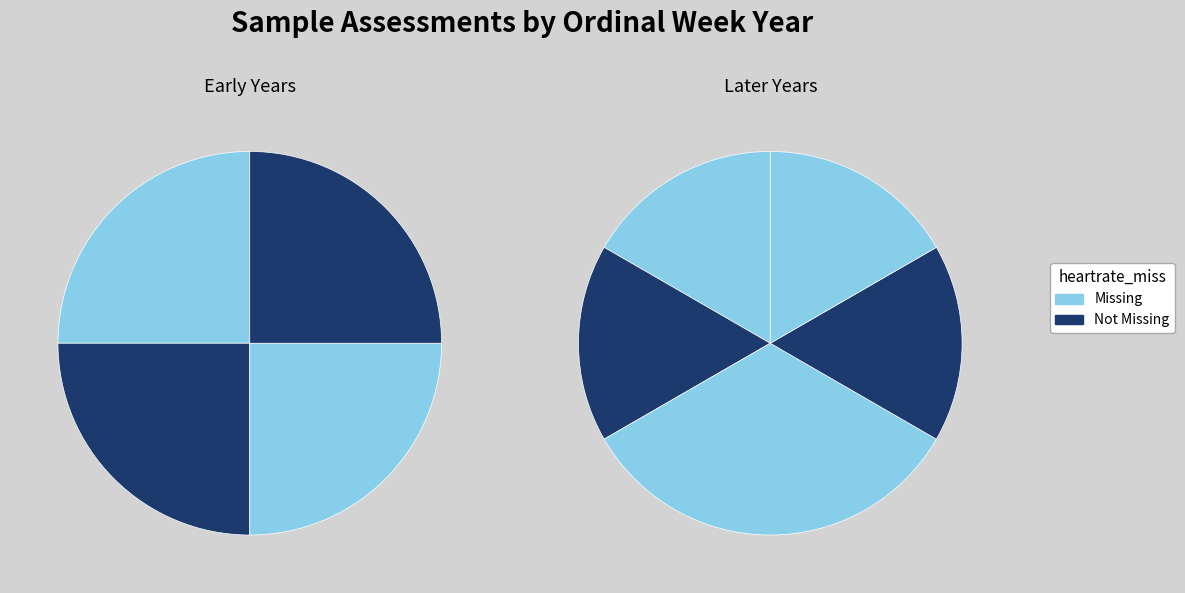

How many slices are in this pie chart?

10